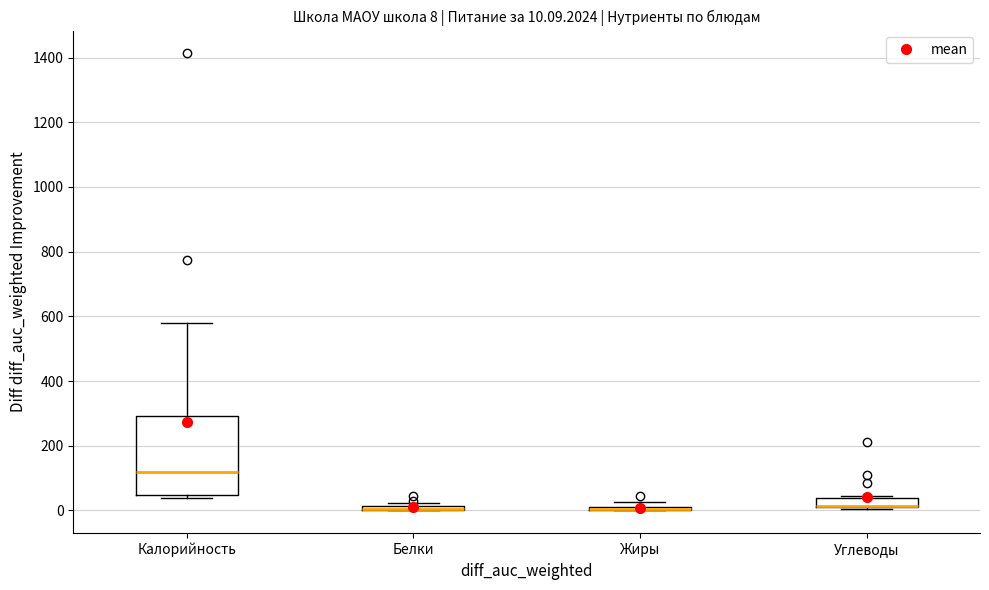

Comparing the boxes themselves (not the whiskers), which one is the tallest?

Калорийность